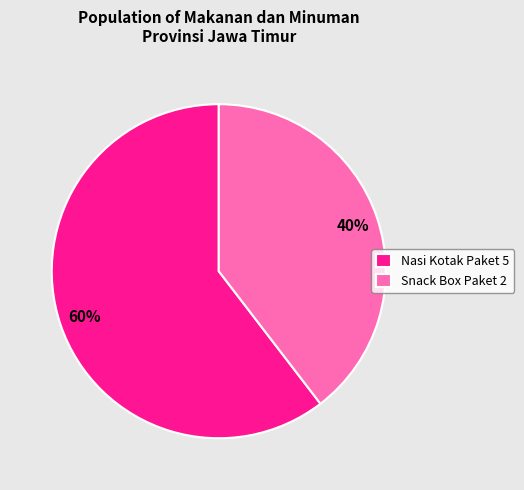

Which has a higher value, Nasi Kotak Paket 5 or Snack Box Paket 2?

Nasi Kotak Paket 5